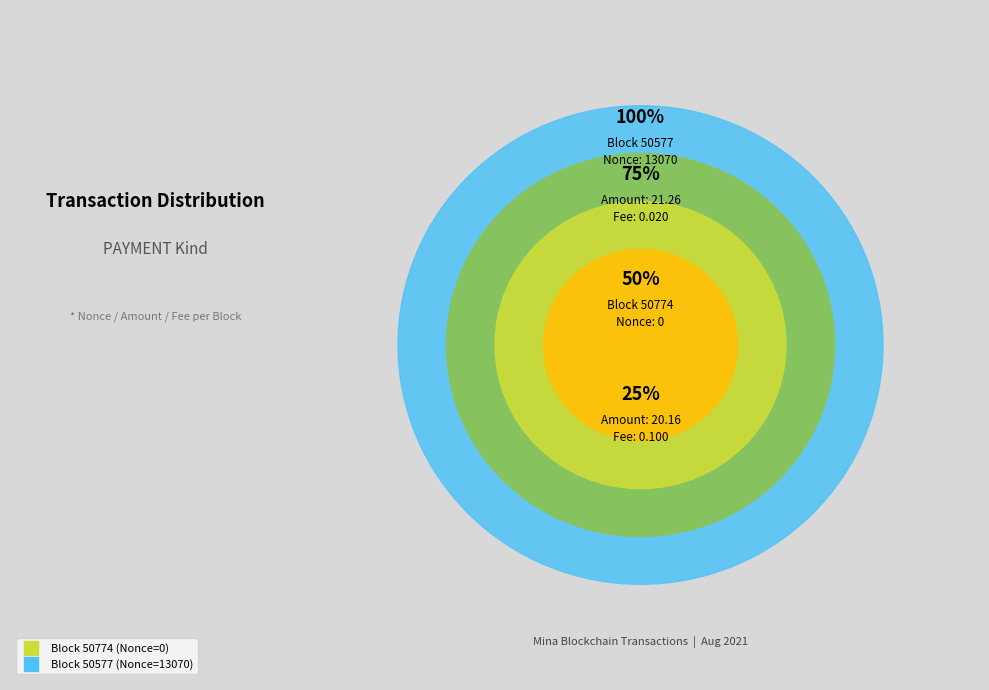

Which slice is the largest?

50577